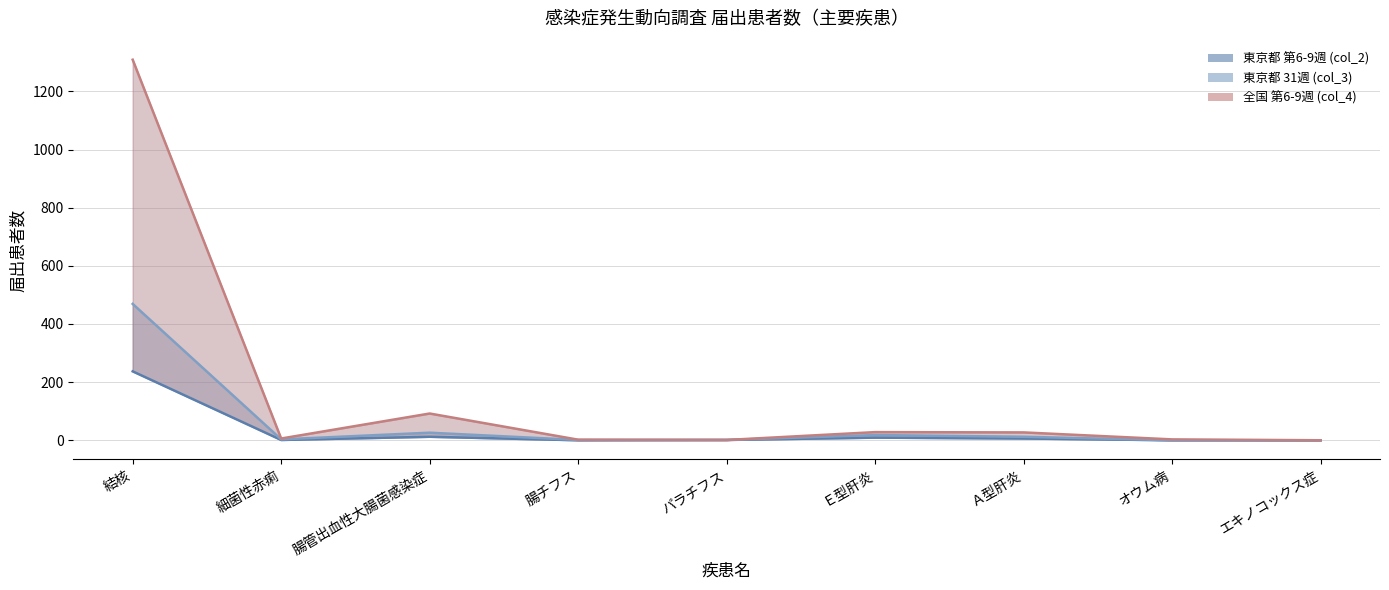

At which category is the sum across all series the highest?

結核